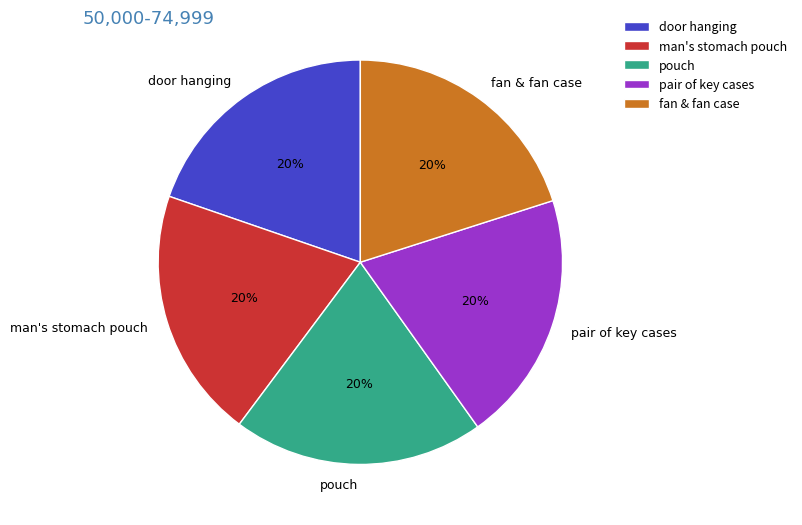

Do fan & fan case and man's stomach pouch together represent more than half of the pie?

No